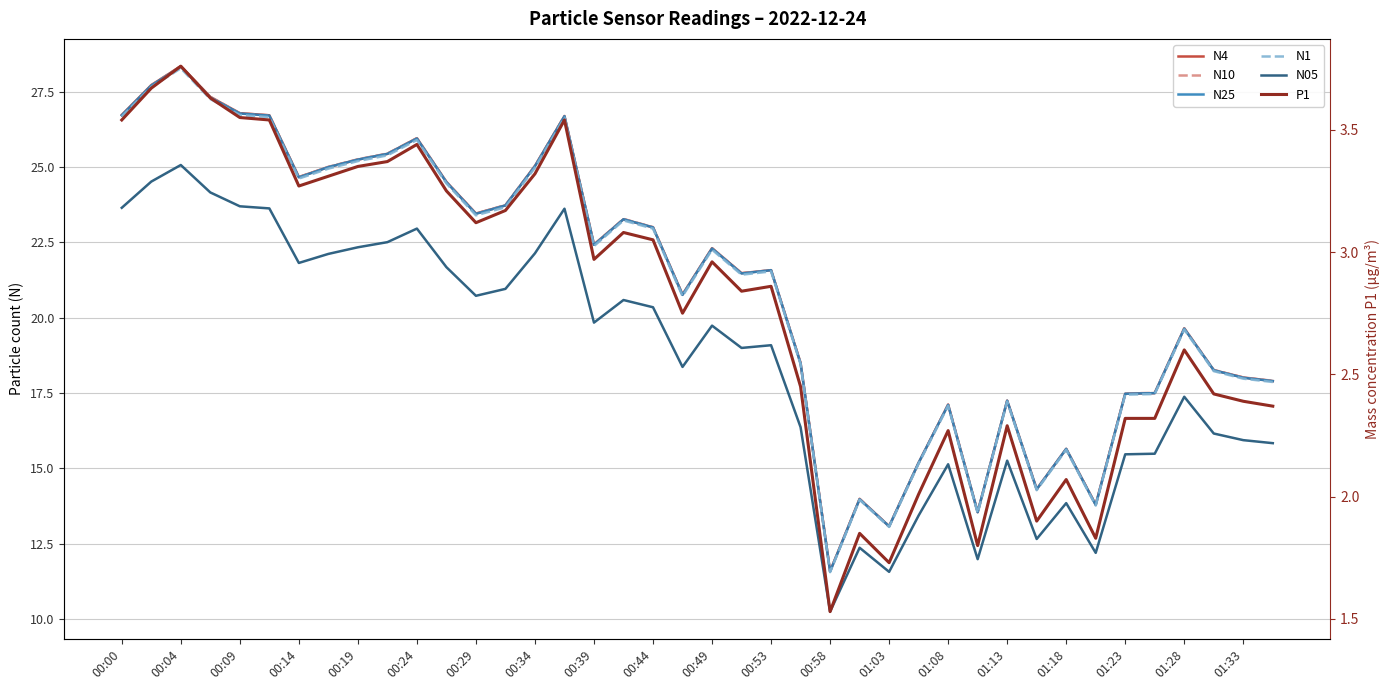

What position from the left is 21?

22